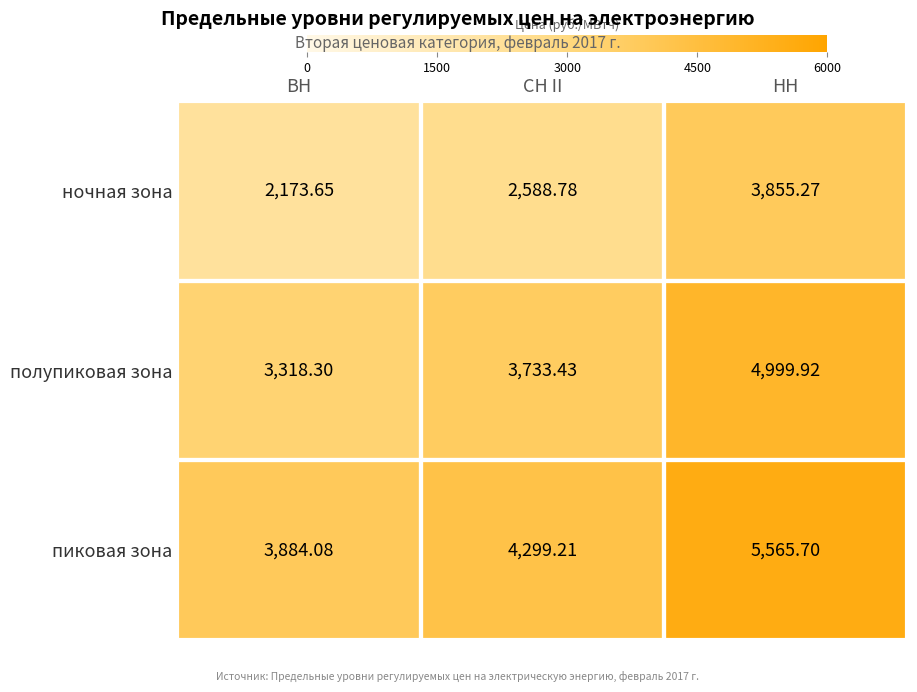

Where is ночная зона nearest to the value 3014?

СН II